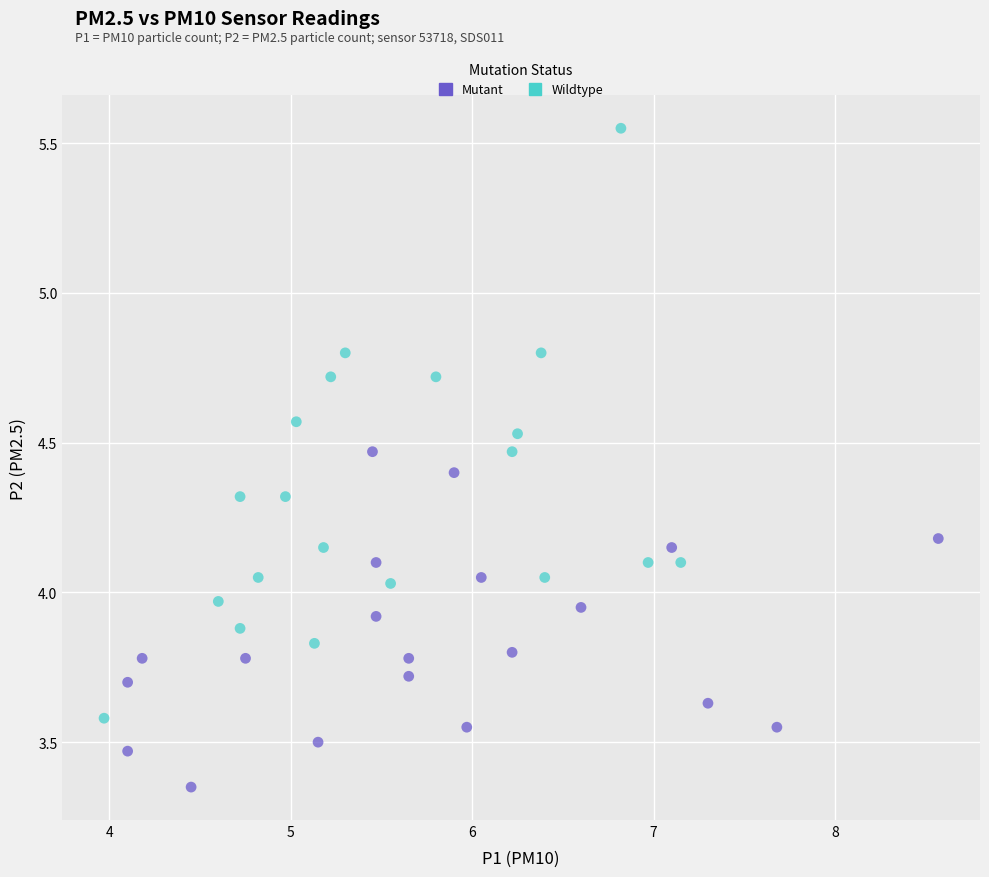

Which series contains the lowest Y value?

Mutant